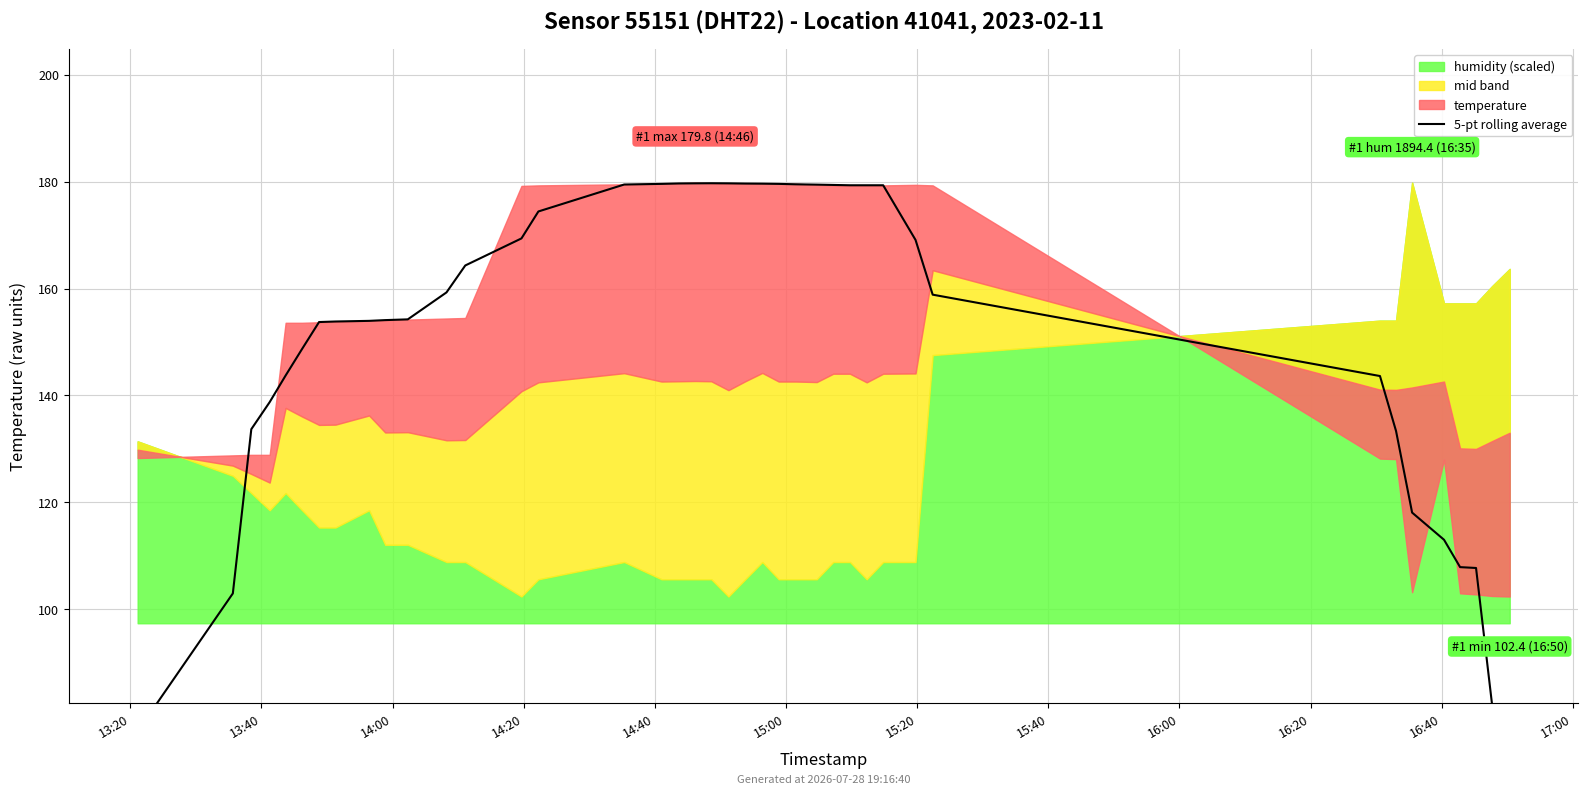

What is the value of the 11th point from the left?

154.2